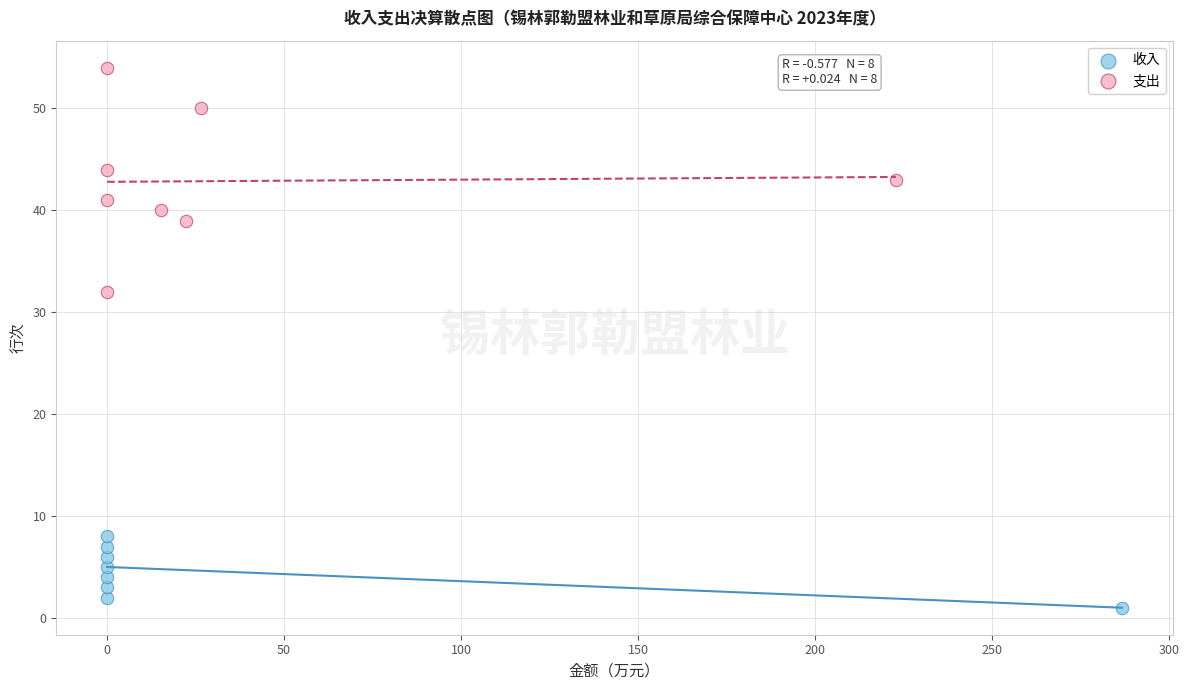

Which series has the largest Y range (max minus min)?

支出